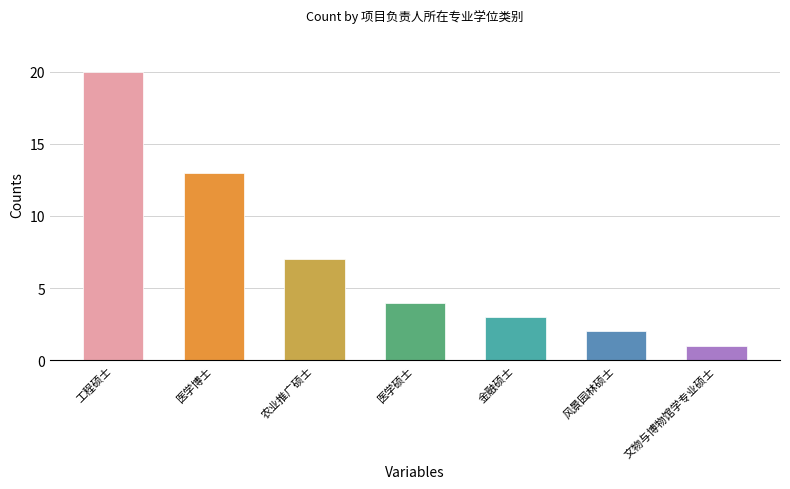

What is the change in value from 工程硕士 to 金融硕士?

-17